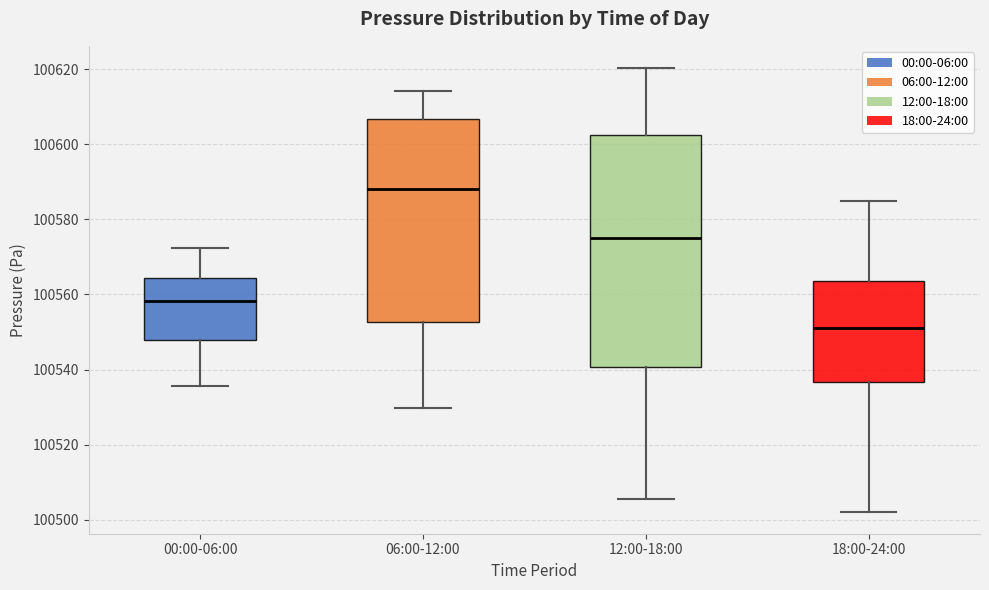

Where does the median line of the box for 12:00-18:00 sit on the y-axis? The values are not printed on the chart, so give them approximately, as read against the axis.

100576